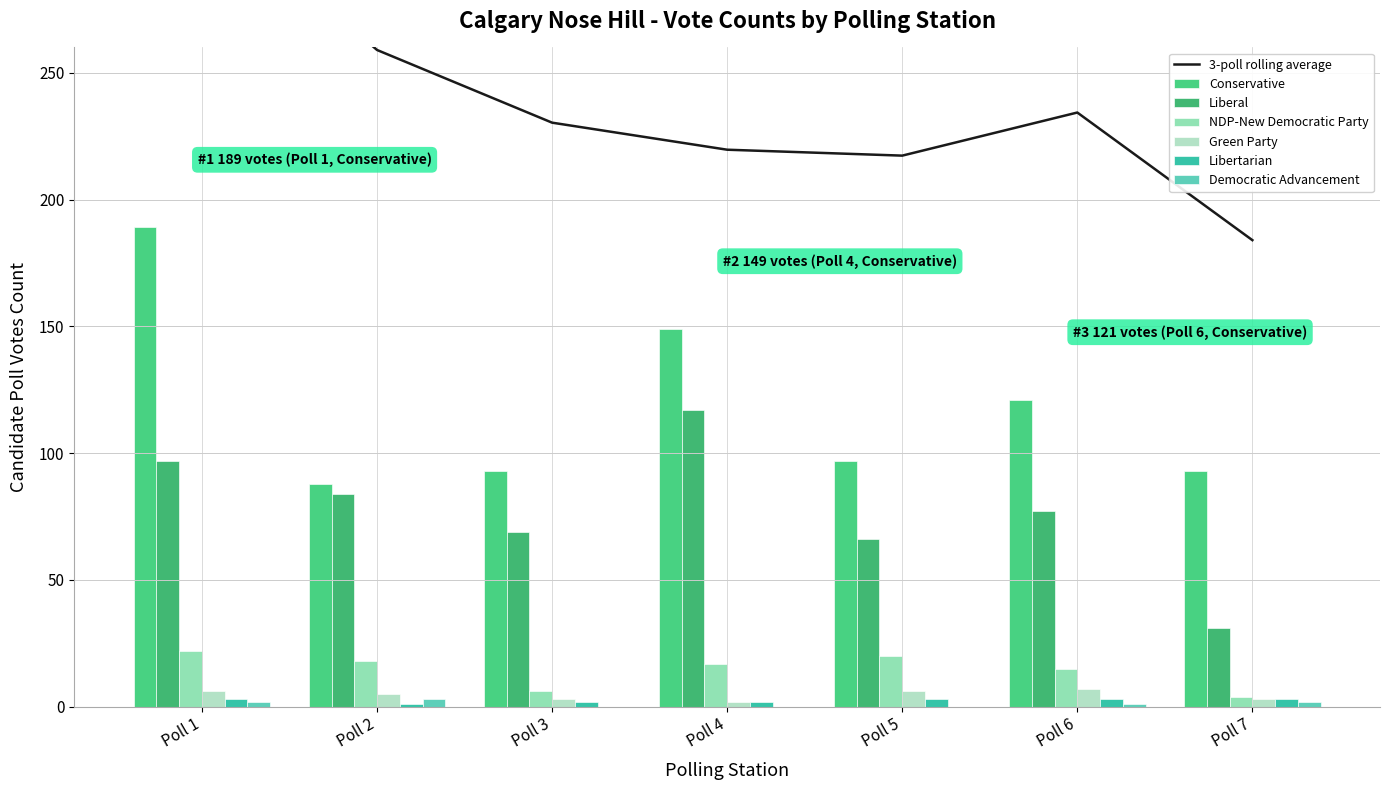

At which category is the sum across all series the highest?

Poll 1